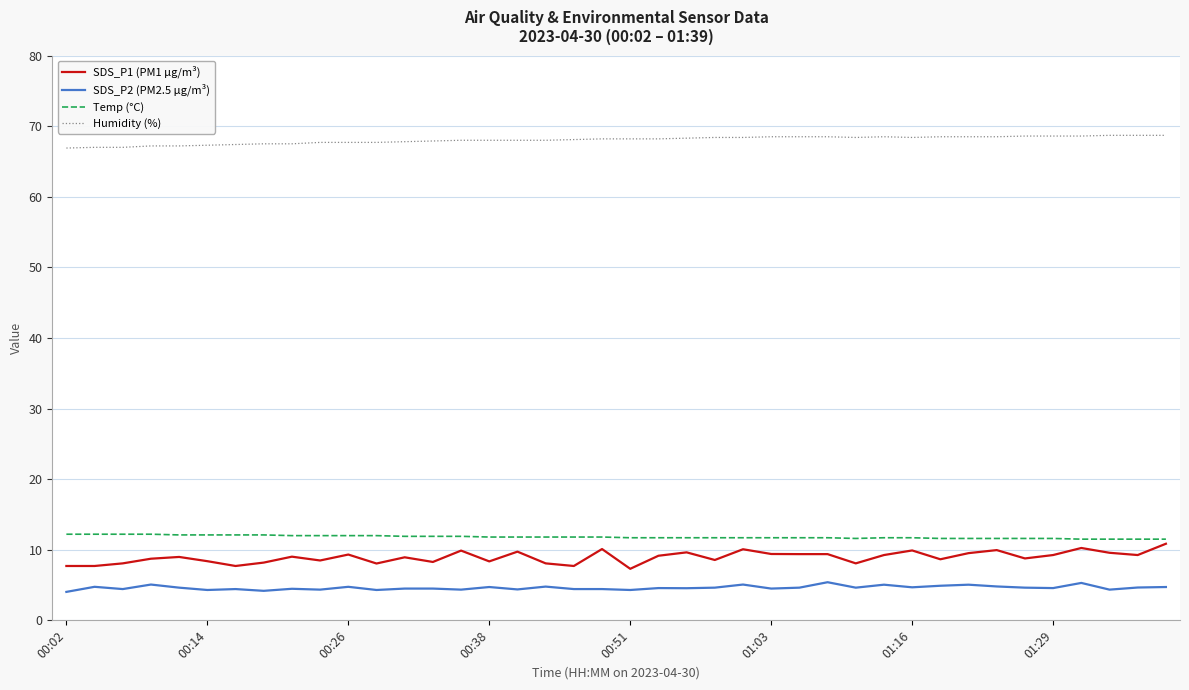

What is the minimum value for Humidity (%)?

66.9